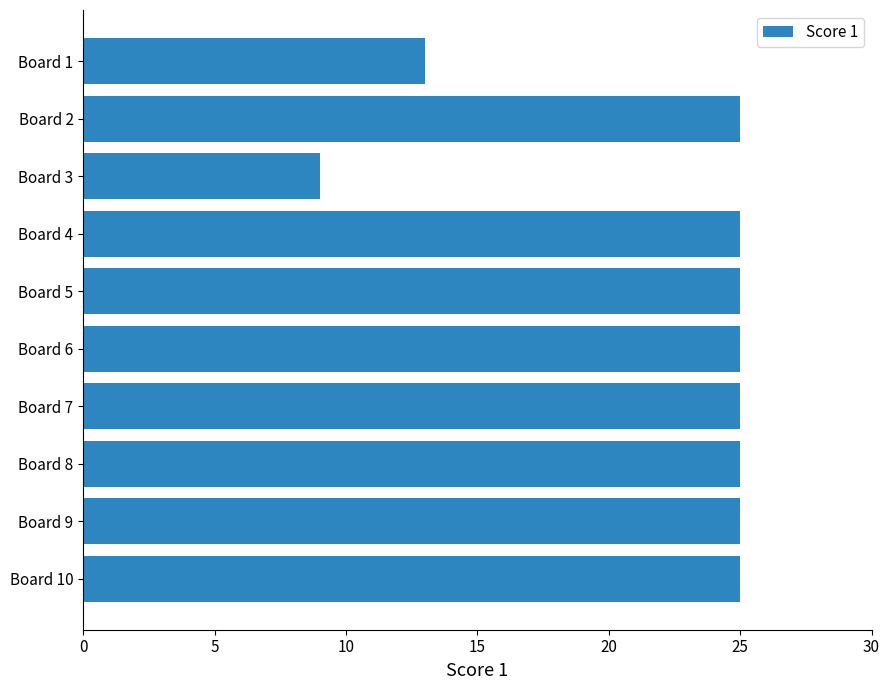

What is the ratio of the value at Board 2 to the value at Board 5?

1.0